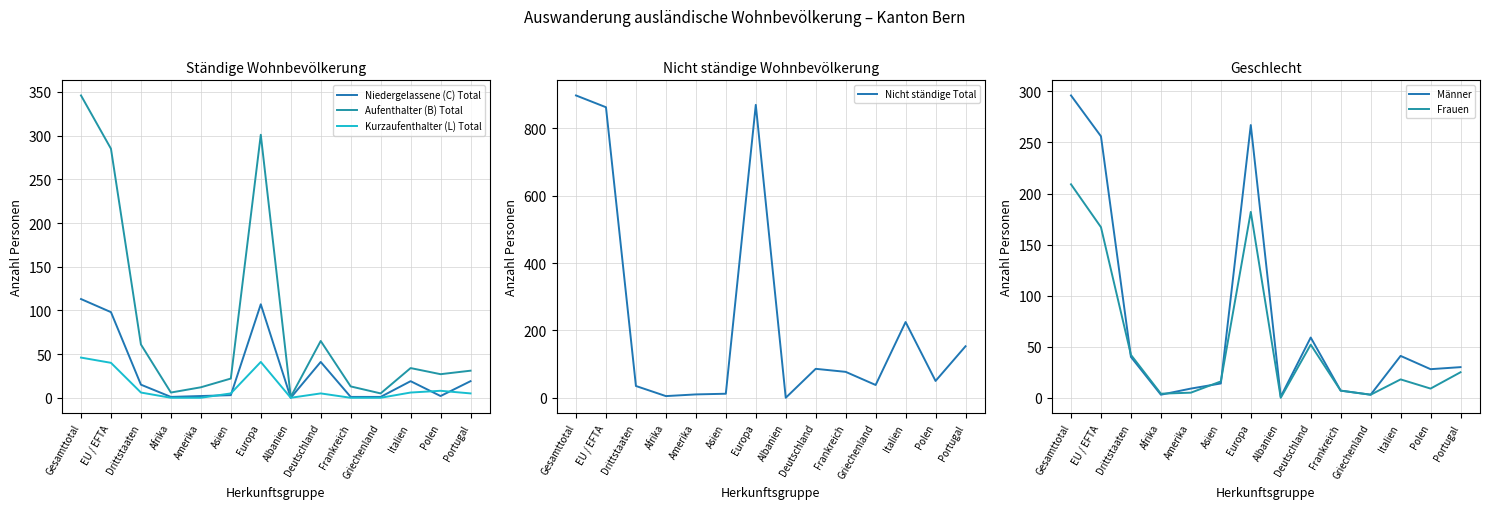

Which series changed the most between Frankreich and Griechenland?

Nicht ständige Total